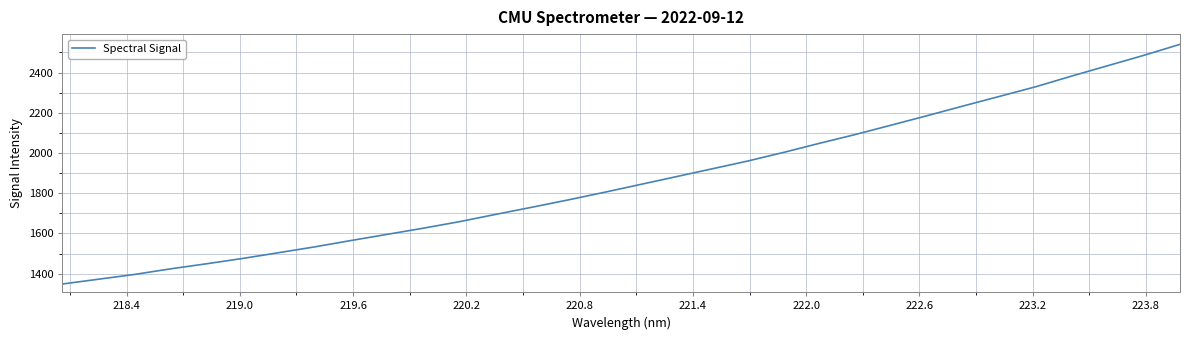

What is the difference between the maximum and minimum values?

1191.4